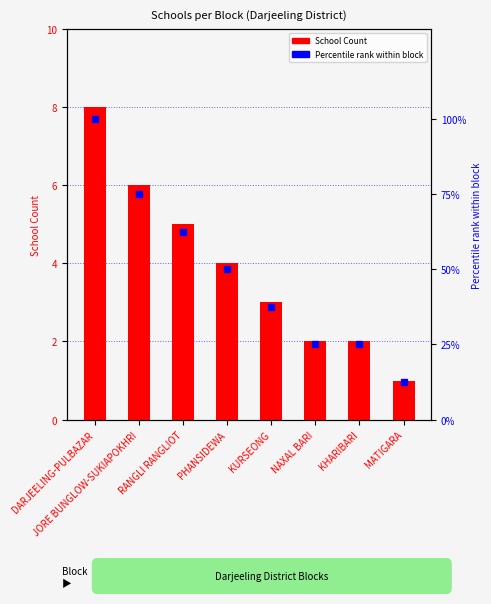

Reading left to right, list all the values displayed in this chart.

School Count: 8.0	6.0	5.0	4.0	3.0	2.0	2.0	1.0
Percentile within Block: 100.0	75.0	62.5	50.0	37.5	25.0	25.0	12.5